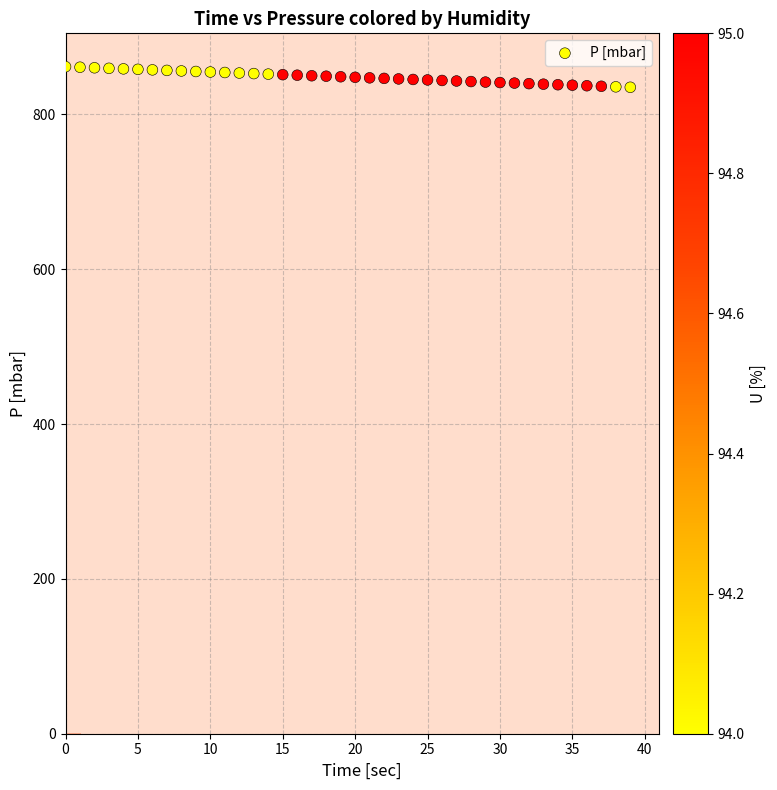

What is the range of Y values (max minus min)?

26.6